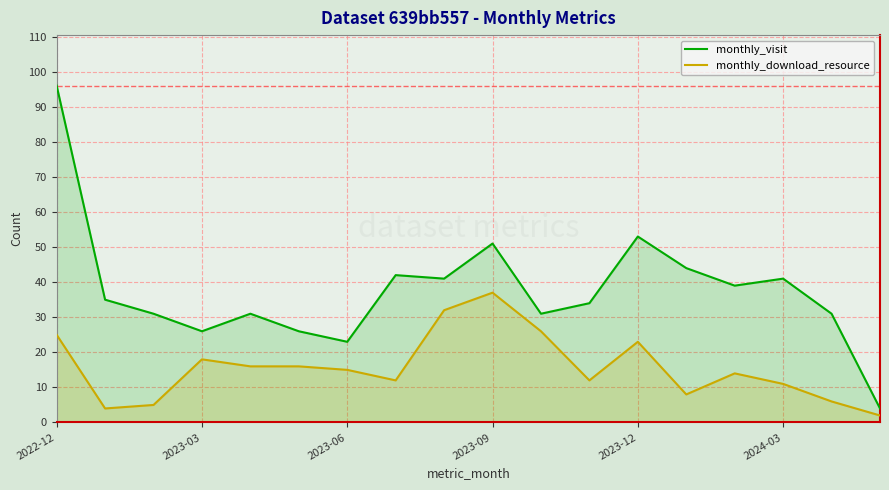

List the series in order of their peak value, highest first.

monthly_visit, monthly_download_resource